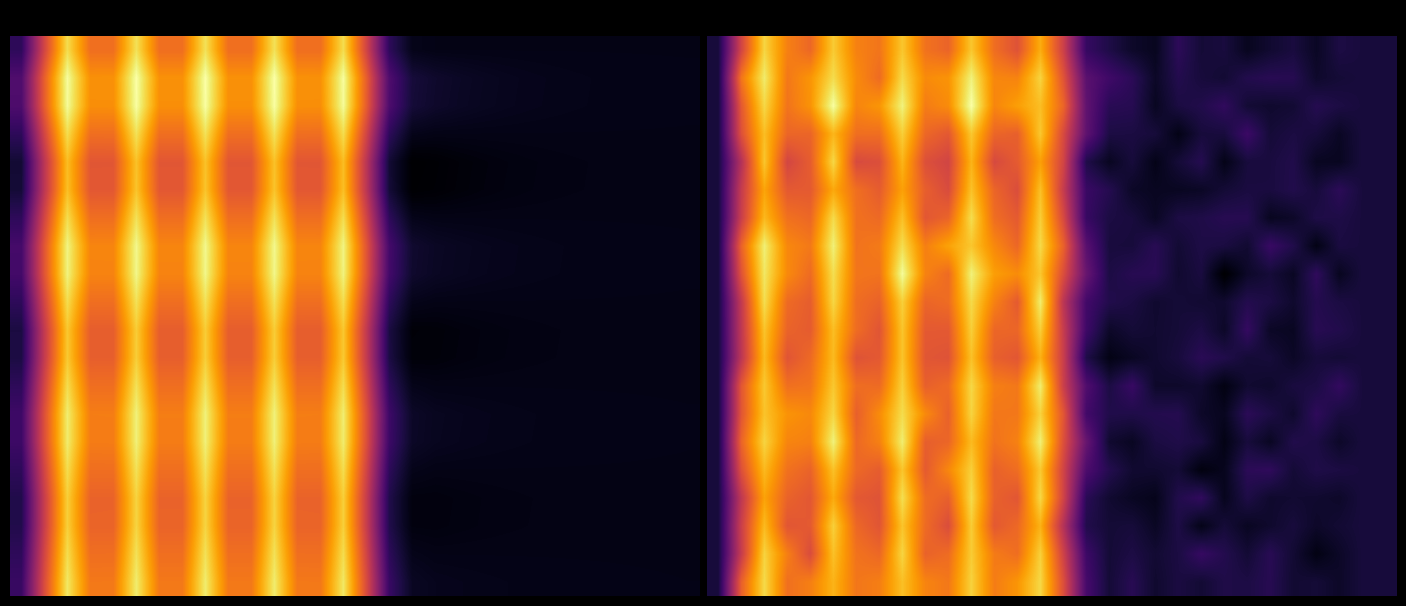

At which category is the sum across all series the highest?

11